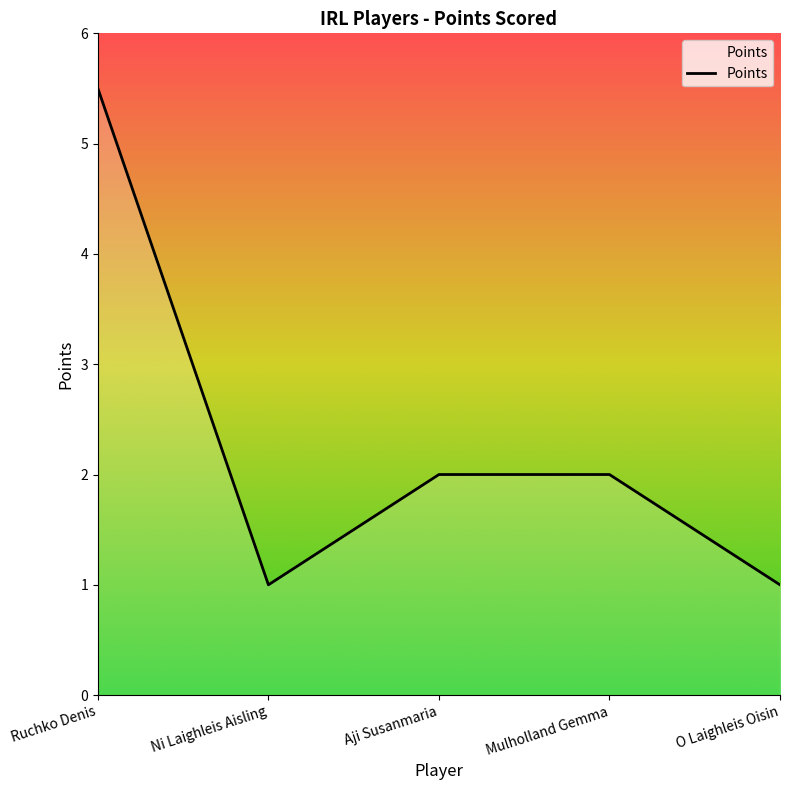

At which category does the chart reach its peak across all series?

Ruchko Denis